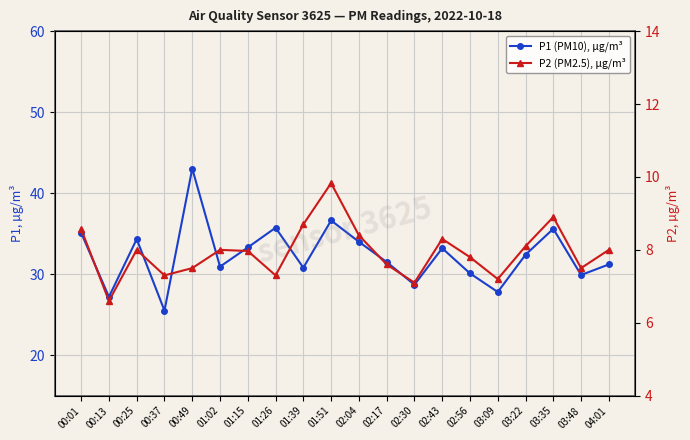

Rank the categories by P2 (PM2.5), µg/m³ value from highest to lowest.

01:51, 03:35, 01:39, 00:01, 02:04, 02:43, 03:22, 00:25, 01:02, 04:01, 01:15, 02:56, 02:17, 00:49, 03:48, 00:37, 01:26, 03:09, 02:30, 00:13